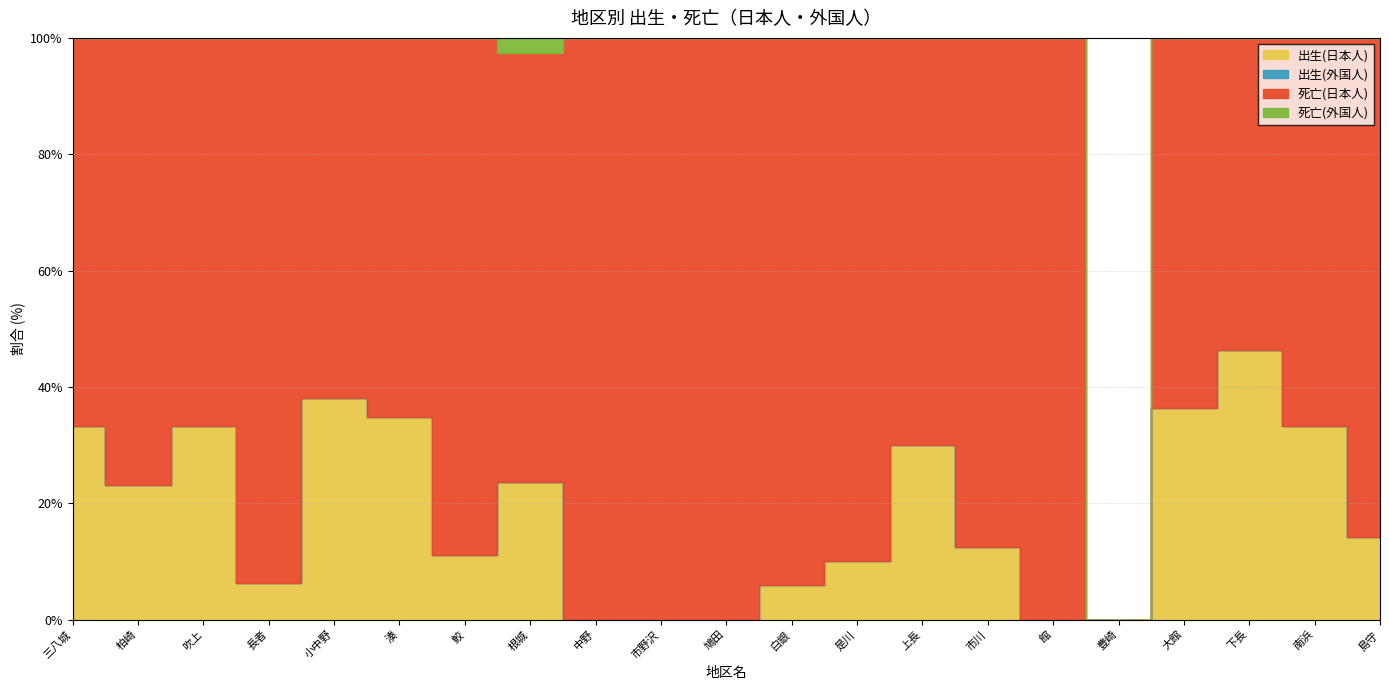

What is the difference between the second highest and second lowest values in the 出生(計・日本人) series?

9